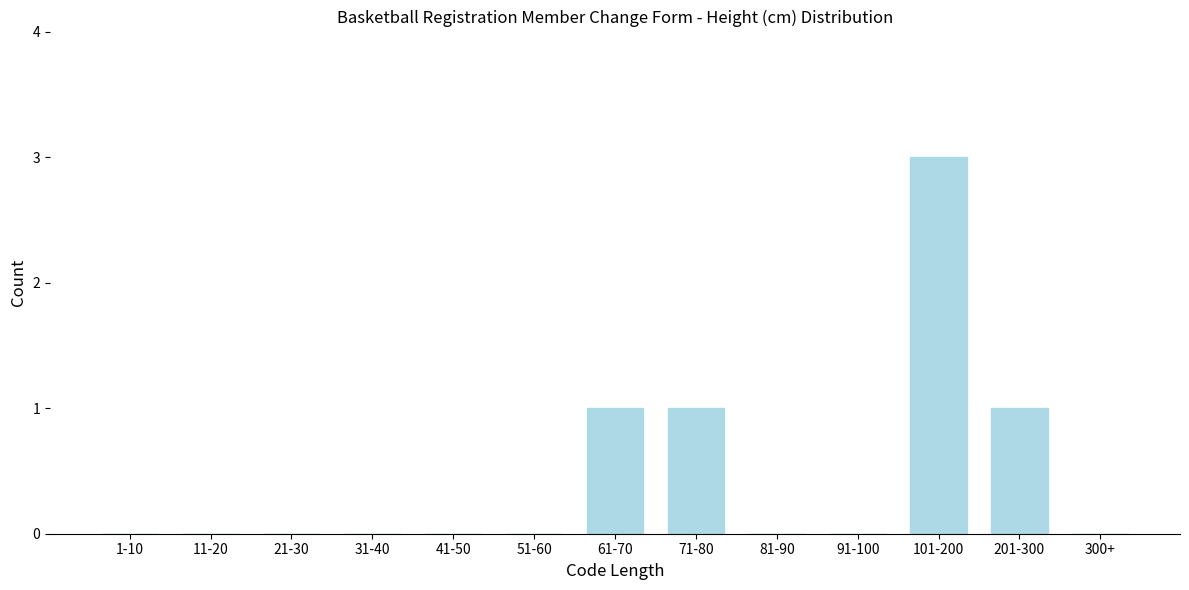

Reading left to right, transcribe all the data shown in this chart.

1-10=0	11-20=0	21-30=0	31-40=0	41-50=0	51-60=0	61-70=1	71-80=1	81-90=0	91-100=0	101-200=3	201-300=1	300+=0